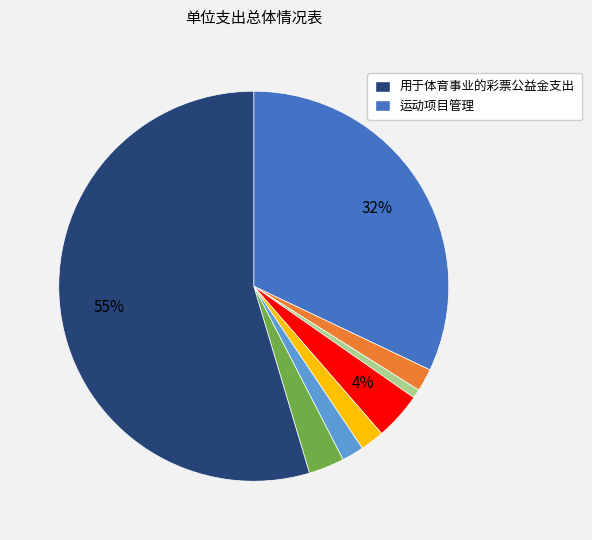

Does any single category account for the majority?

Yes